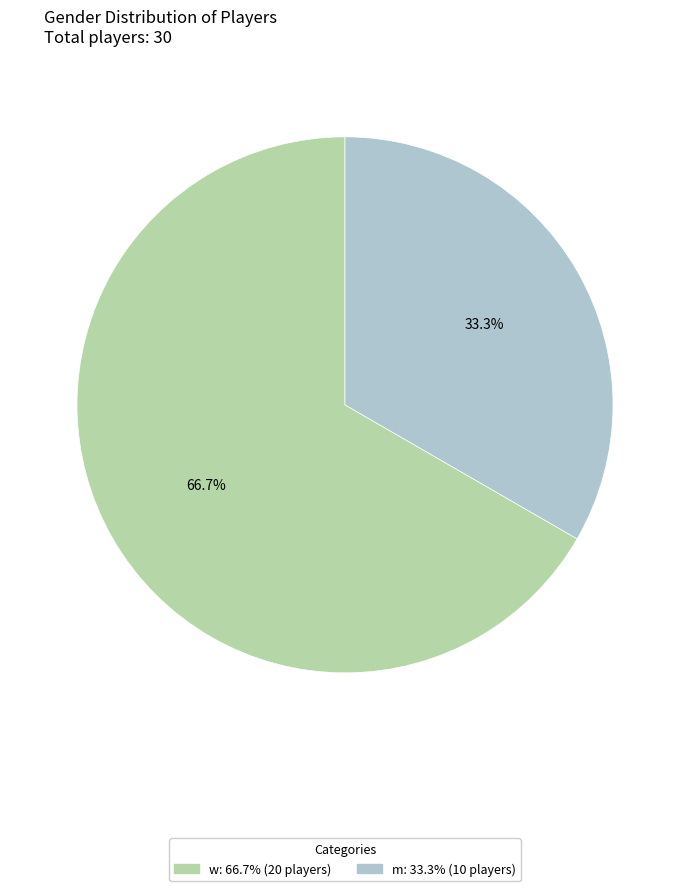

Which has a higher value, w or m?

w